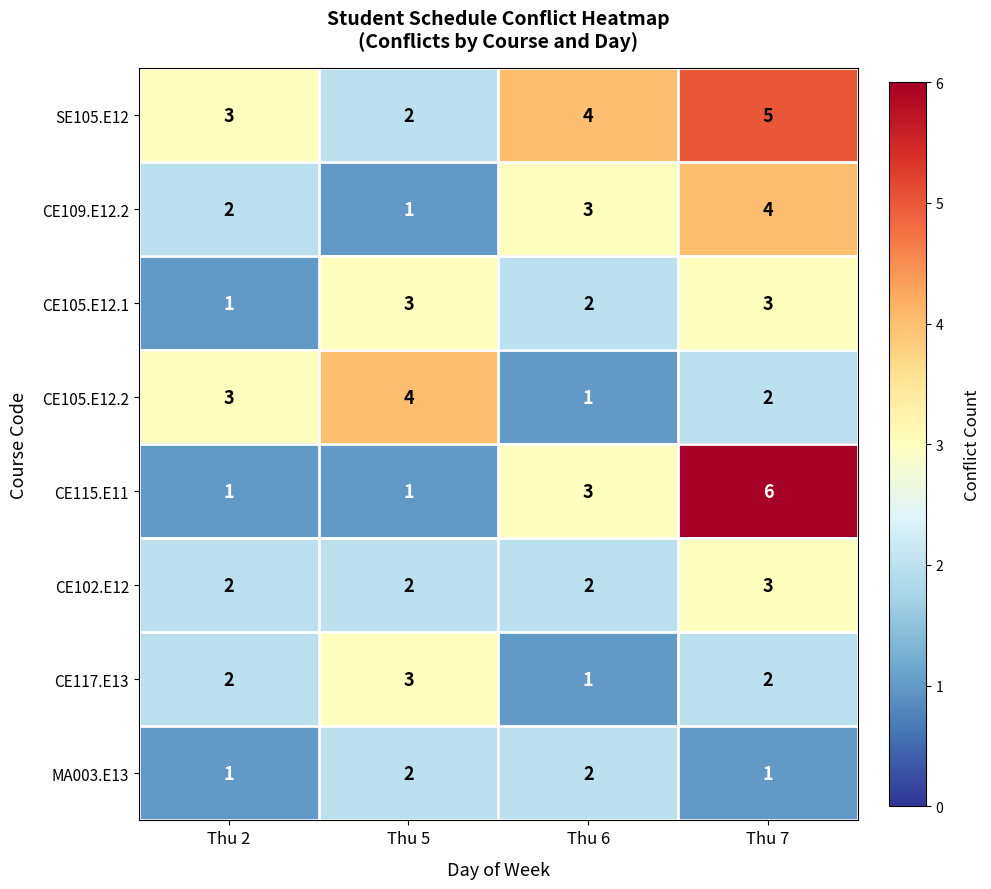

The value of CE115.E11 at Thu 2 is 1. True or false?

True